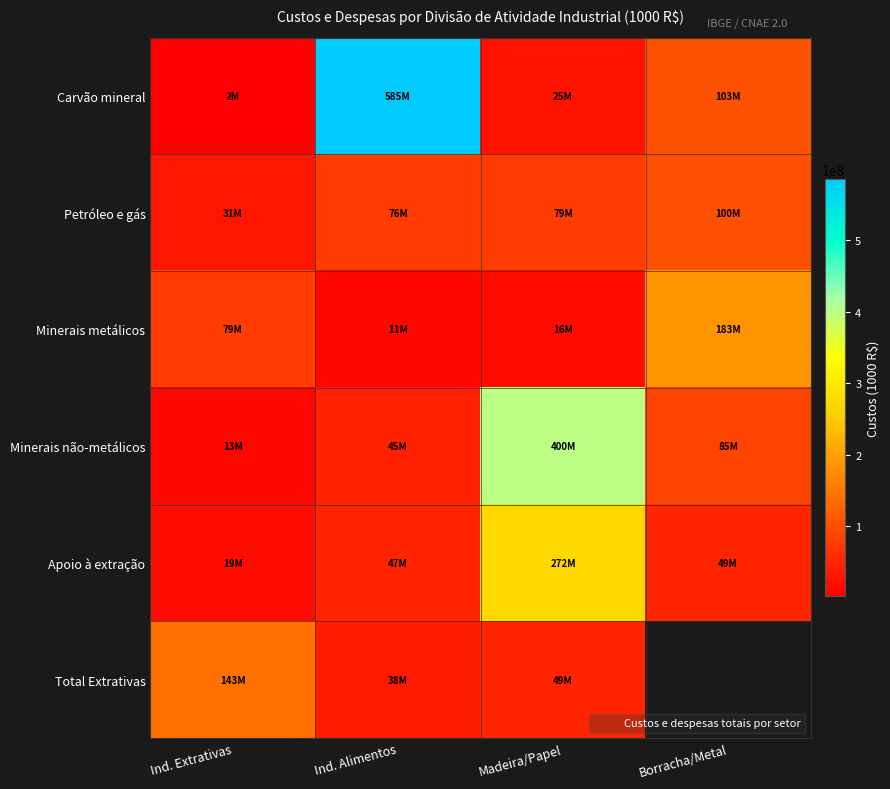

How many distinct data groups are displayed?

6